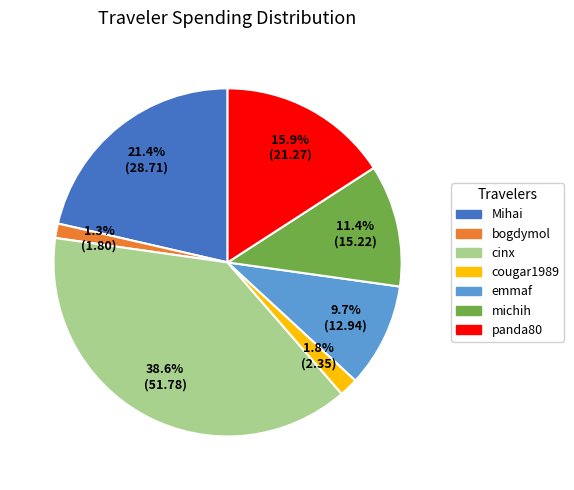

What percentage is NOT represented by Mihai?

78.6%